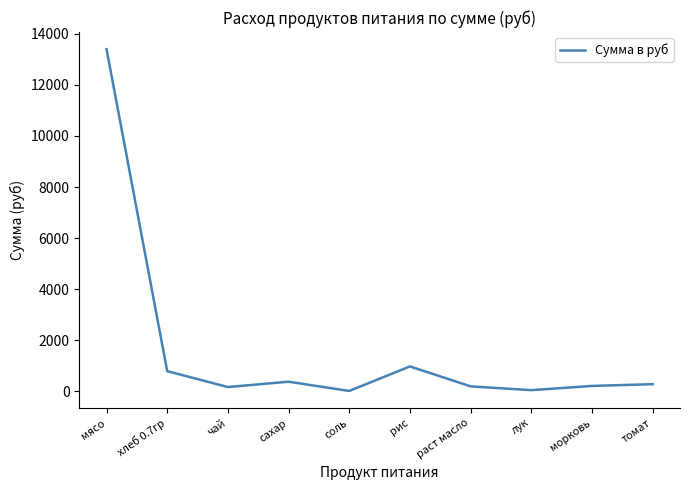

True or false: the data shows 382.8 at сахар.

True